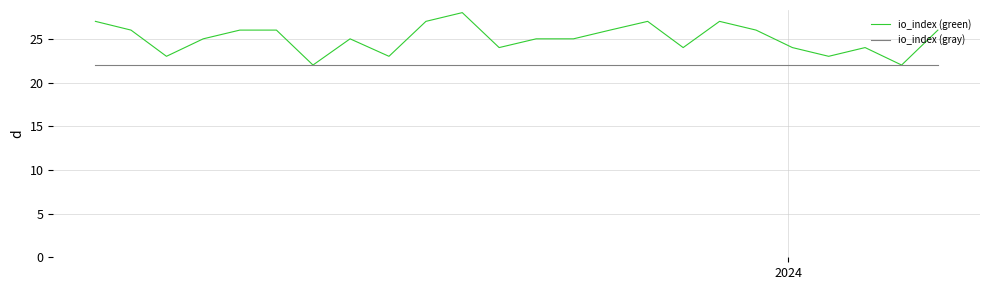

What is the highest value of the io_index (gray) series?

22